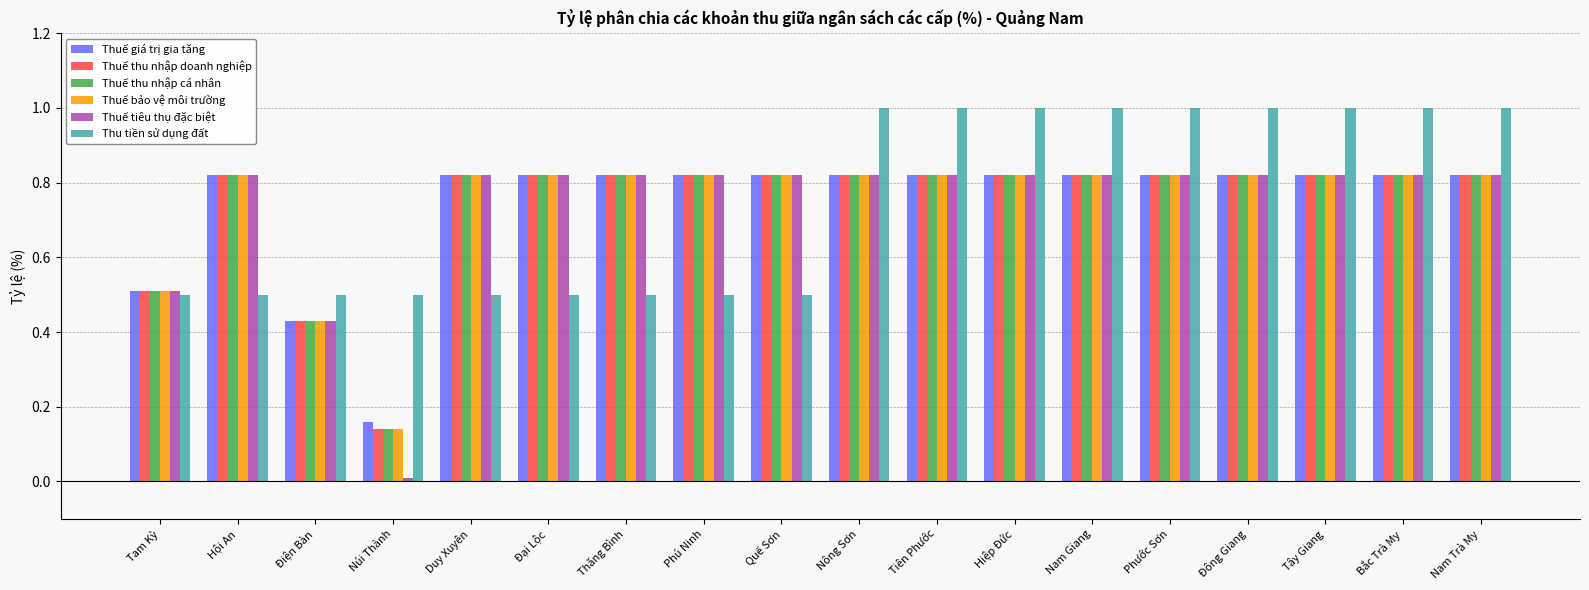

Count the Thuế bảo vệ môi trường values in the range 0 to 1.

18